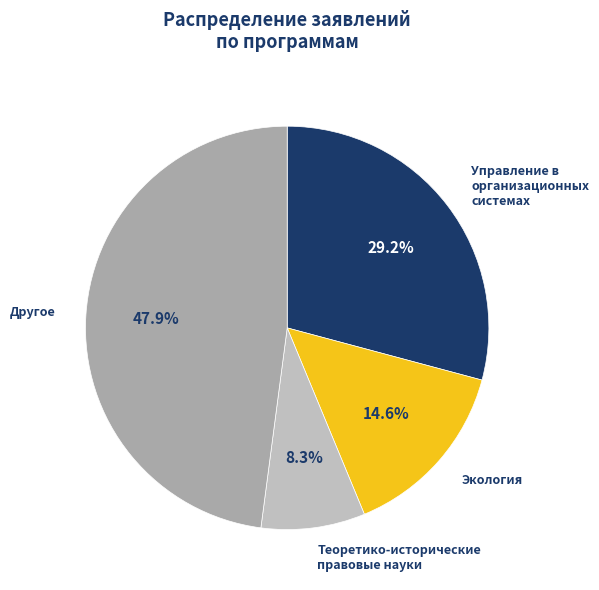

Rank the categories by value from highest to lowest.

Другое, Управление в организационных системах, Экология, Теоретико-исторические правовые науки